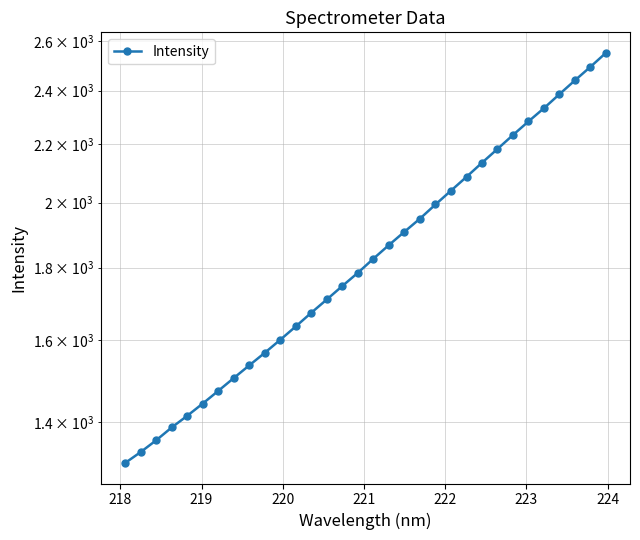

What is the greatest value displayed?

2551.8